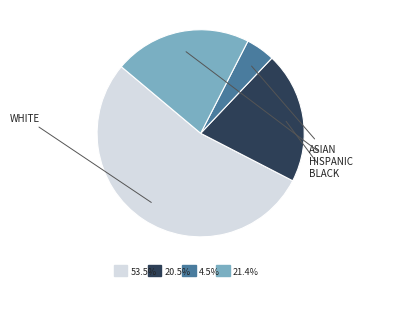

What portion of the pie excludes WHITE?

46.5%